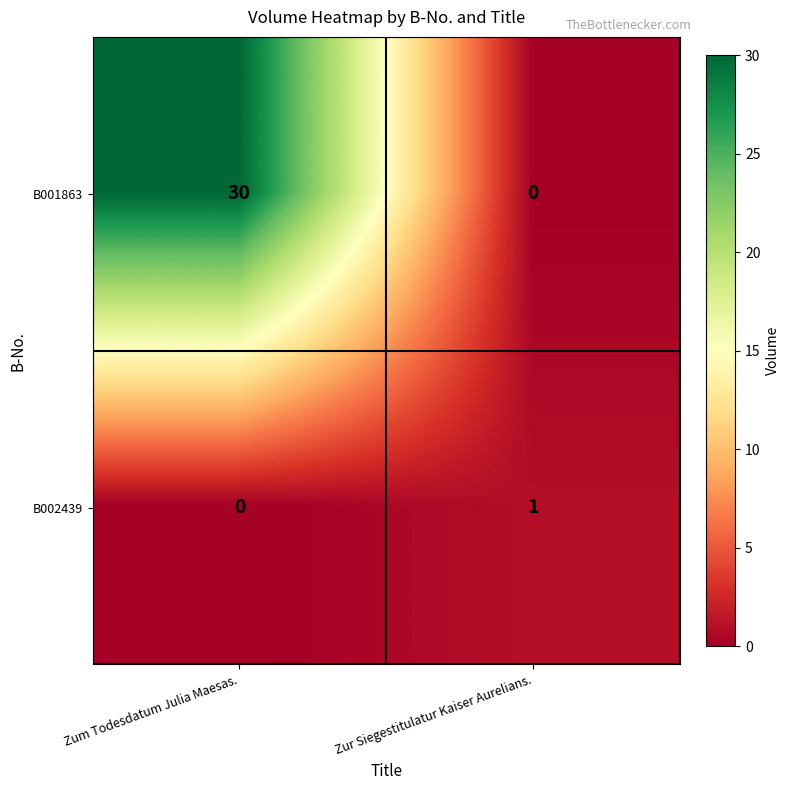

What is the difference between the maximum and minimum values in the B001863 series?

30